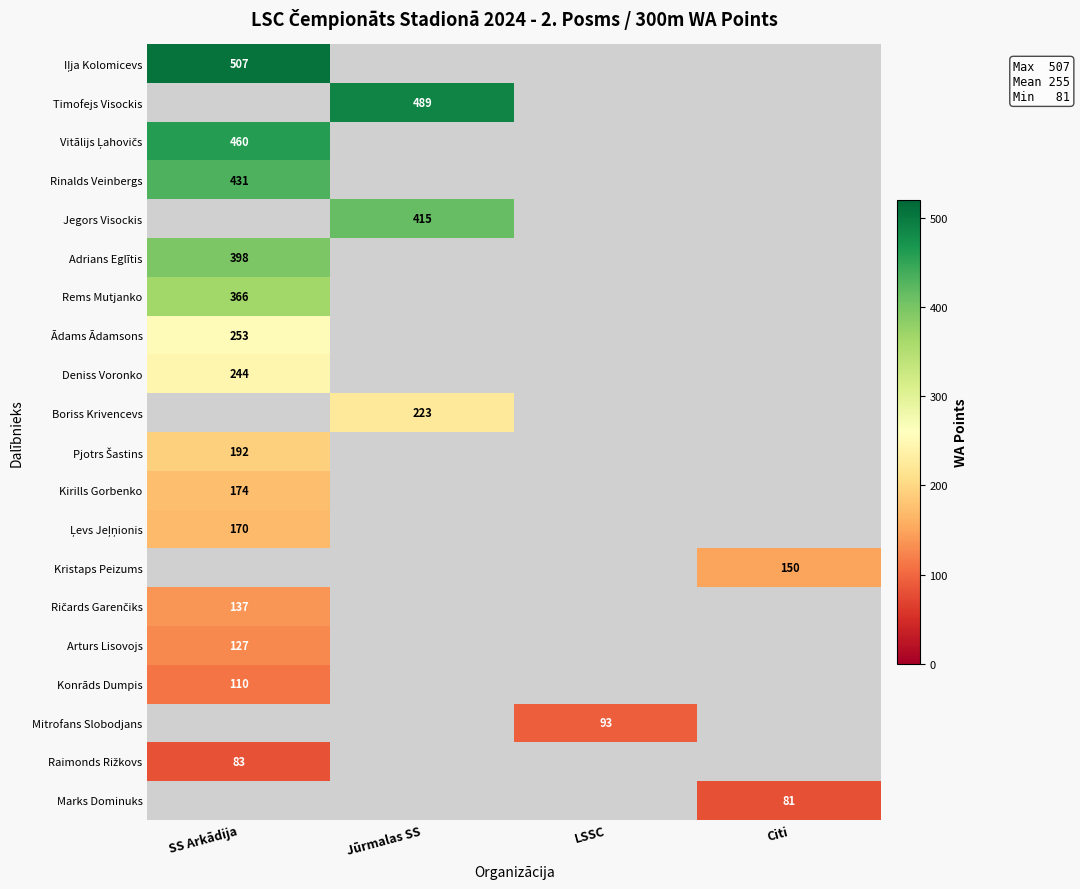

What is the difference between the highest and lowest values at SS Arkādija?

424.0